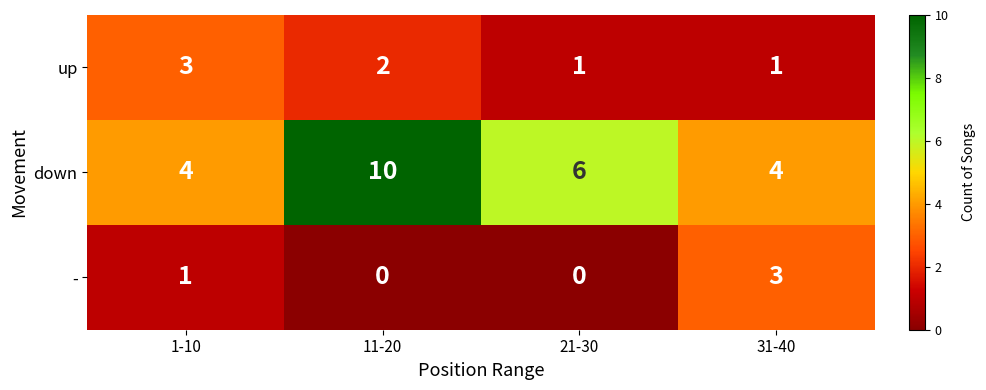

The value of - at 21-30 is 1. True or false?

False